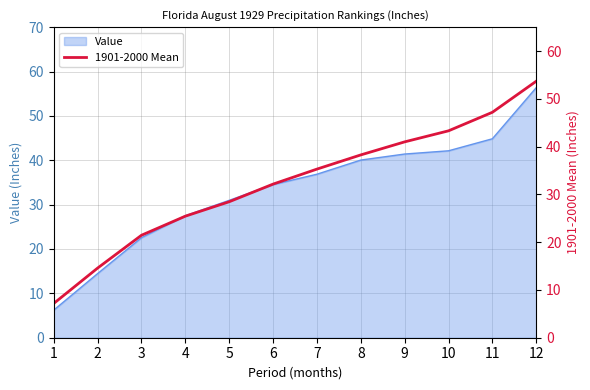

The Value series shows 14.5 at 2. True or false?

True